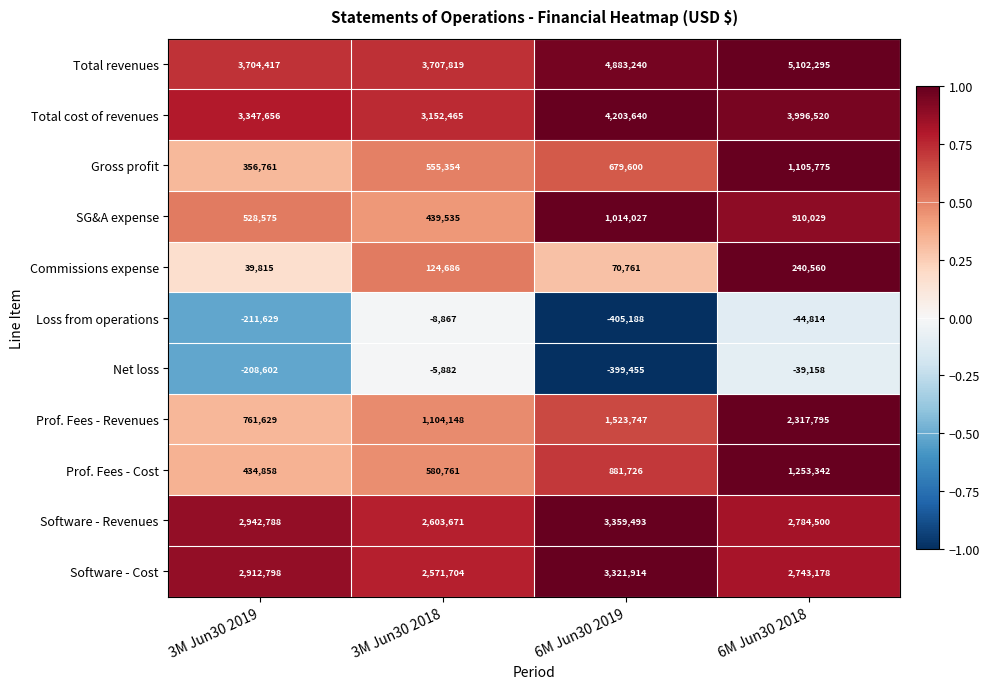

Read the Prof. Fees - Revenues value at 6M Jun30 2018.

2317795